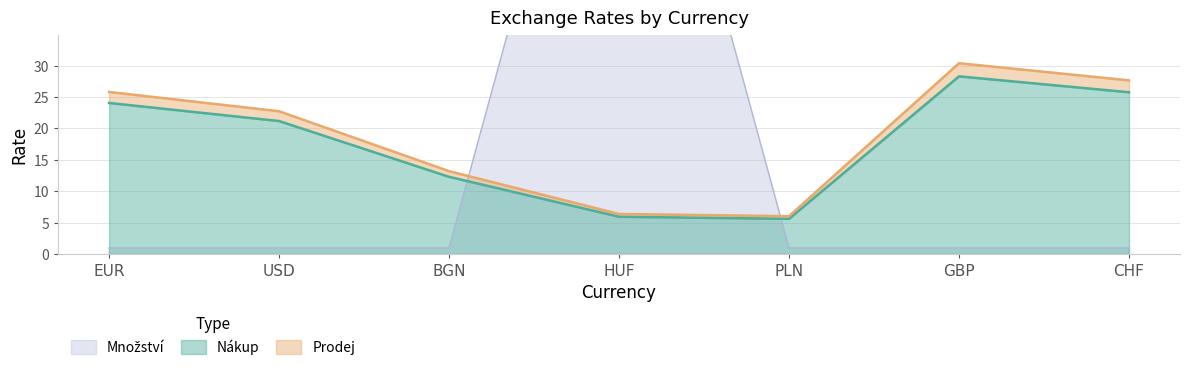

Which series has the widest spread of values?

Množství